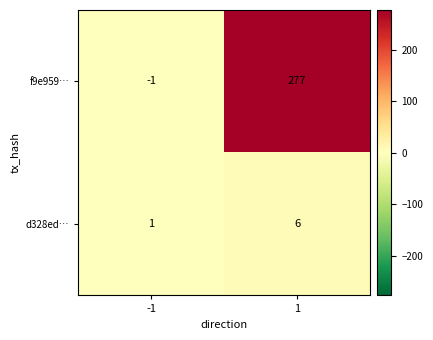

List the series in order of their peak value, lowest first.

d328ed…, f9e959…